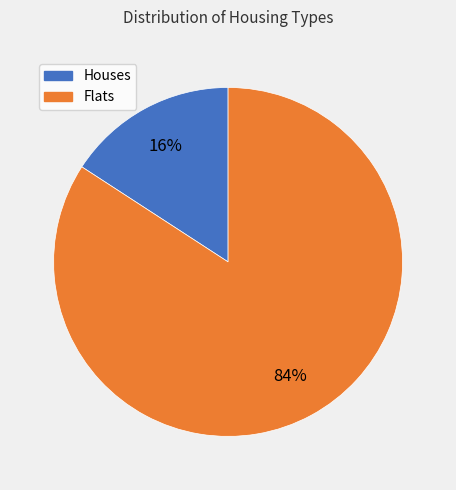

Is there a majority slice in this chart?

Yes